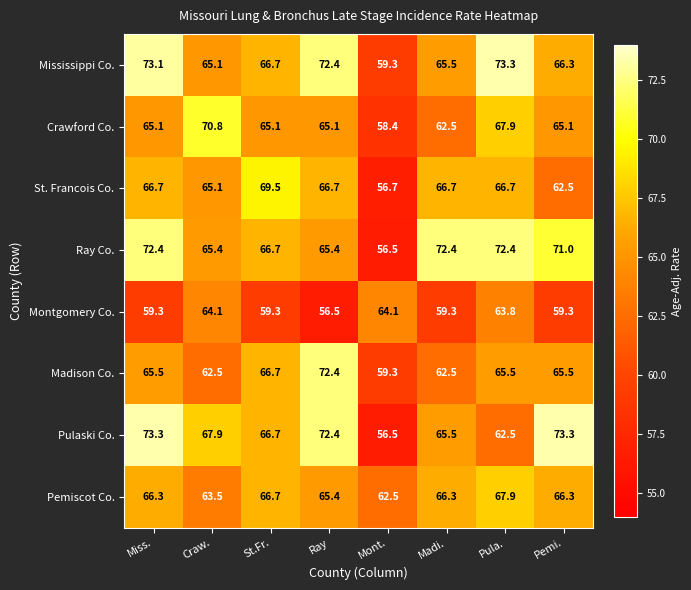

Read the Madison Co. value at Madi..

62.5